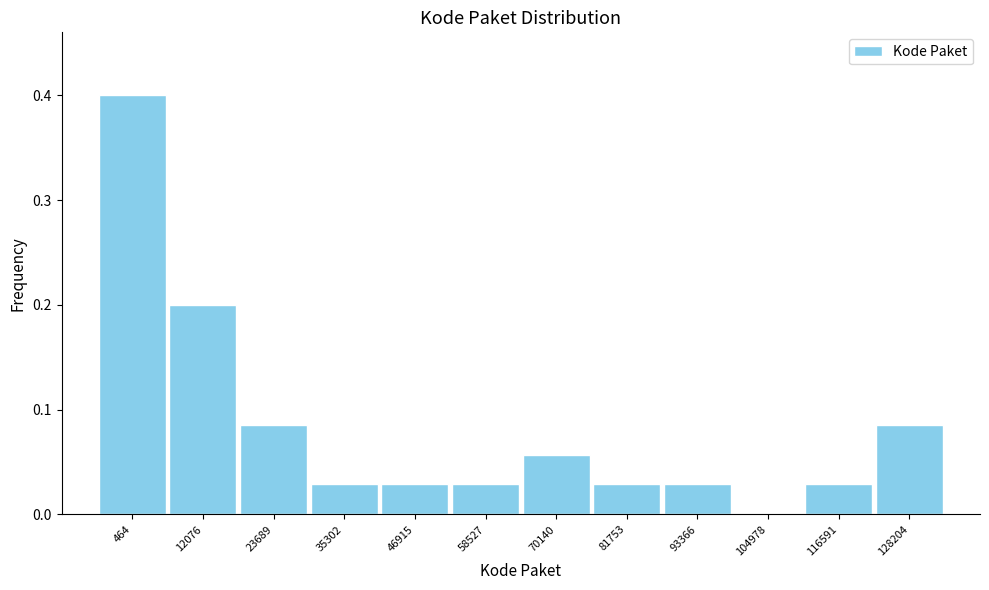

The value at 104978 is 0.0. True or false?

True